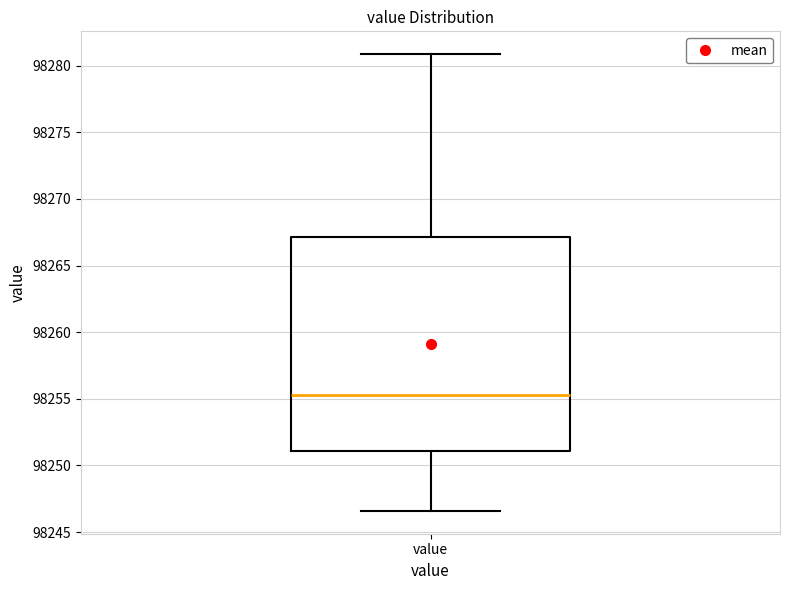

Read this box plot against the y-axis: the position of the median line, the range covered by the box, and the ends of both whiskers. The values are not printed on the chart, so give them approximately, as read against the axis.

median 98255.5, box 98251.0 to 98267.0, whiskers 98246.5 to 98281.0